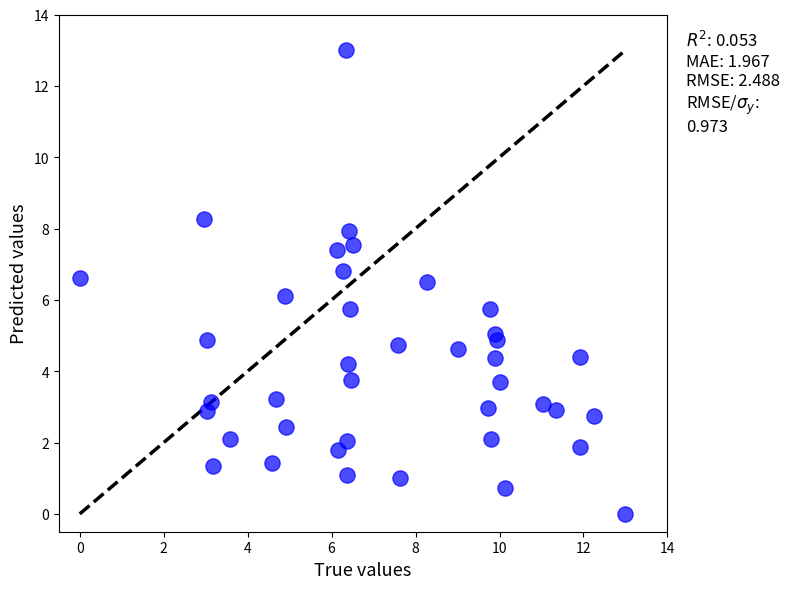

What is the range of Y values (max minus min)?

13.0